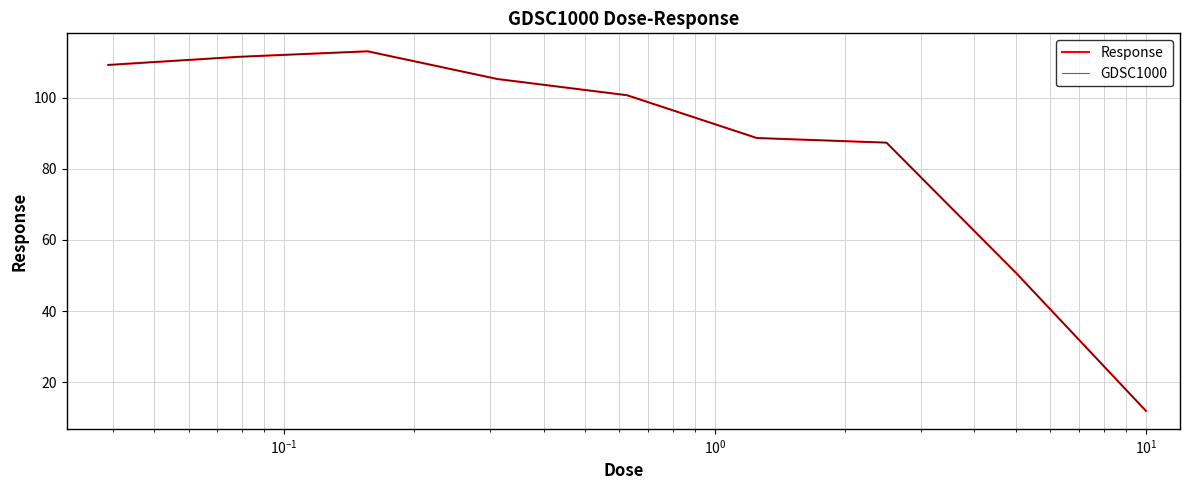

Does the chart have visible grid lines?

Yes